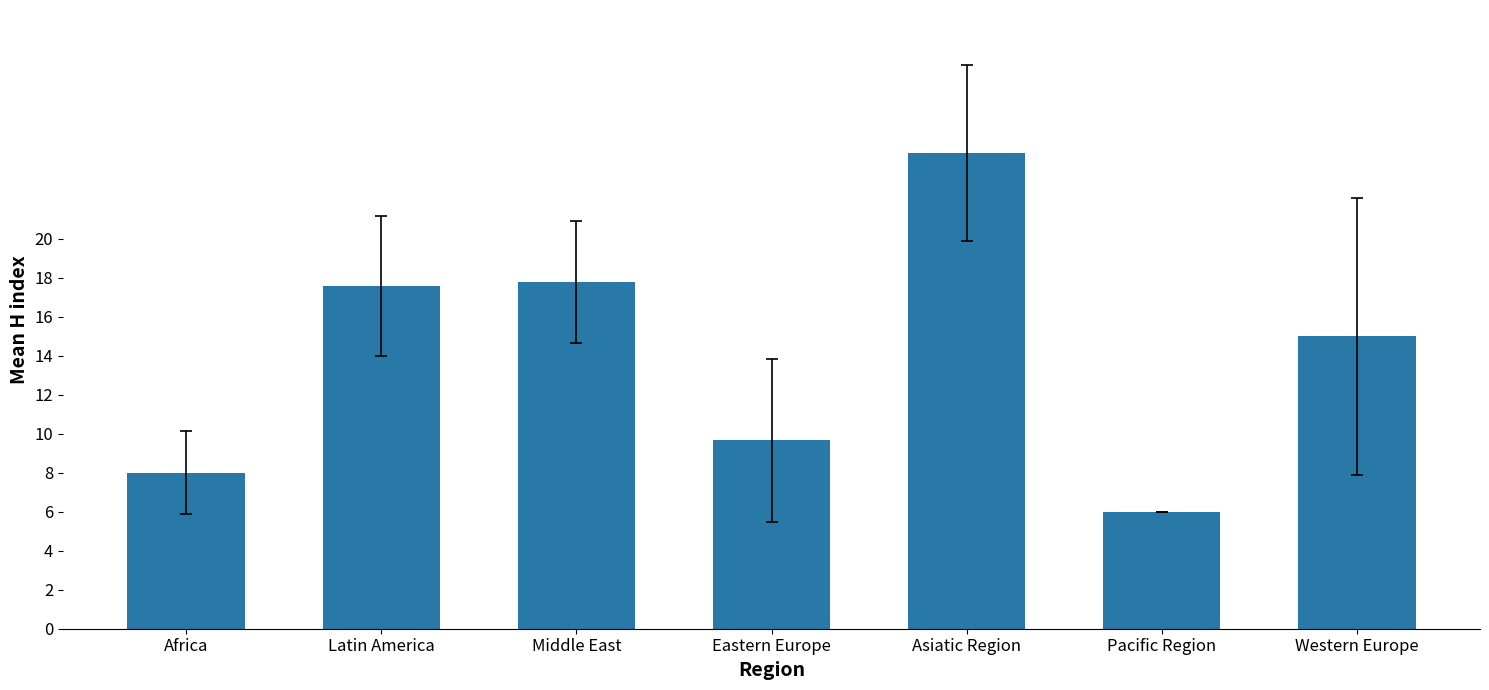

What is the ratio of the value at Latin America to the value at Africa?

2.2